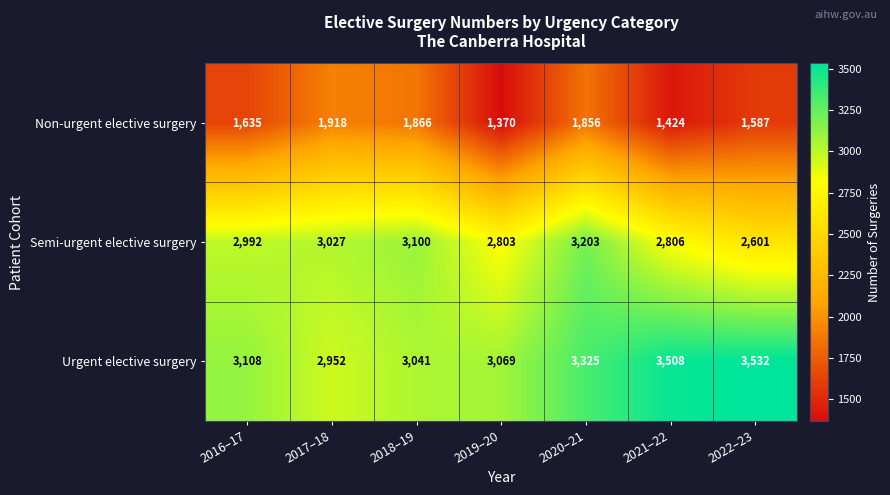

Which label corresponds to the smallest value in the chart?

2019–20